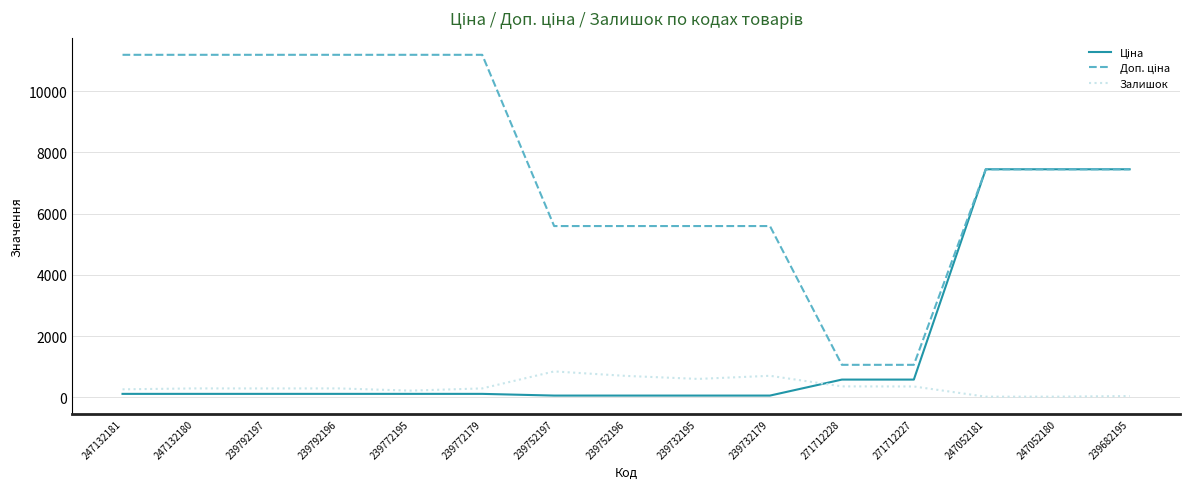

What is the maximum value shown in the chart?

11182.0